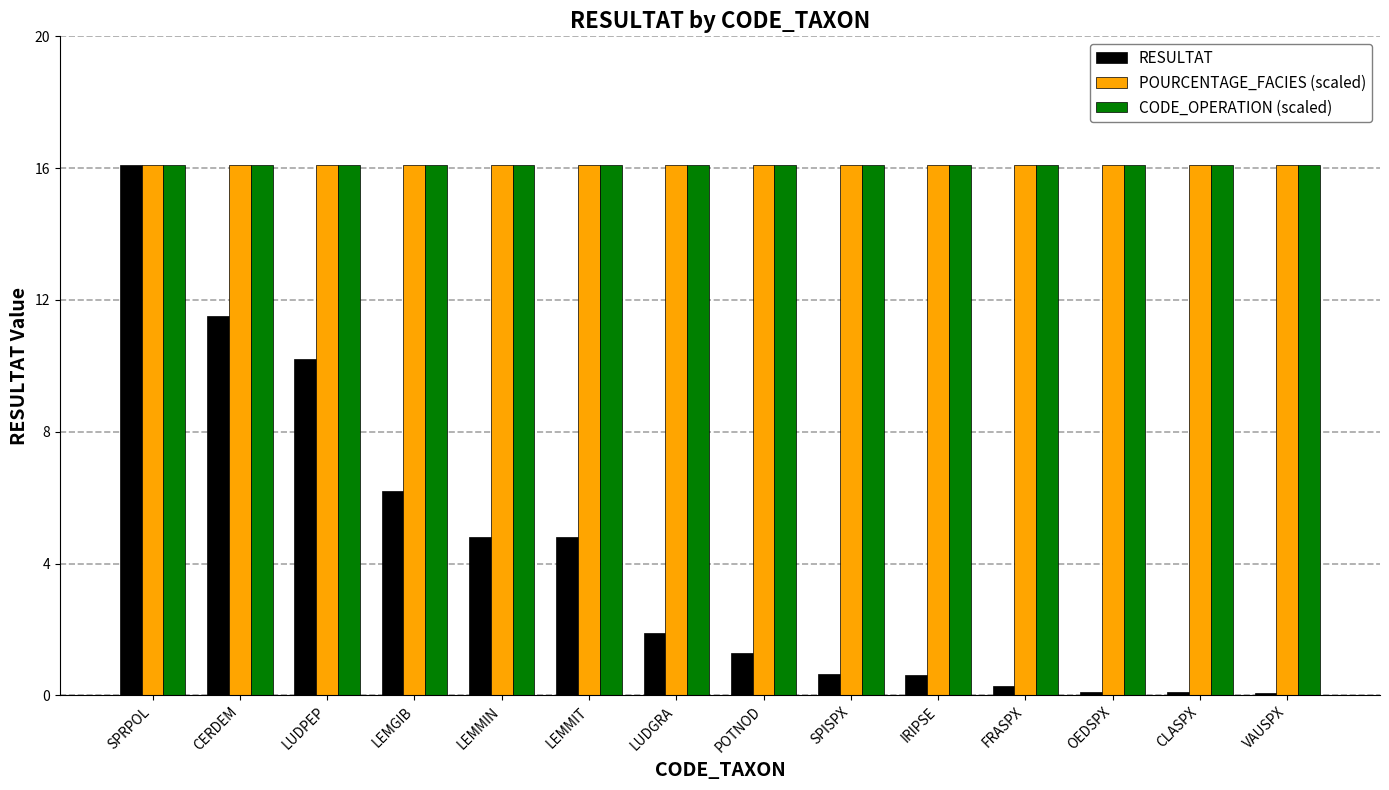

At how many categories does at least one series exceed 1?

14